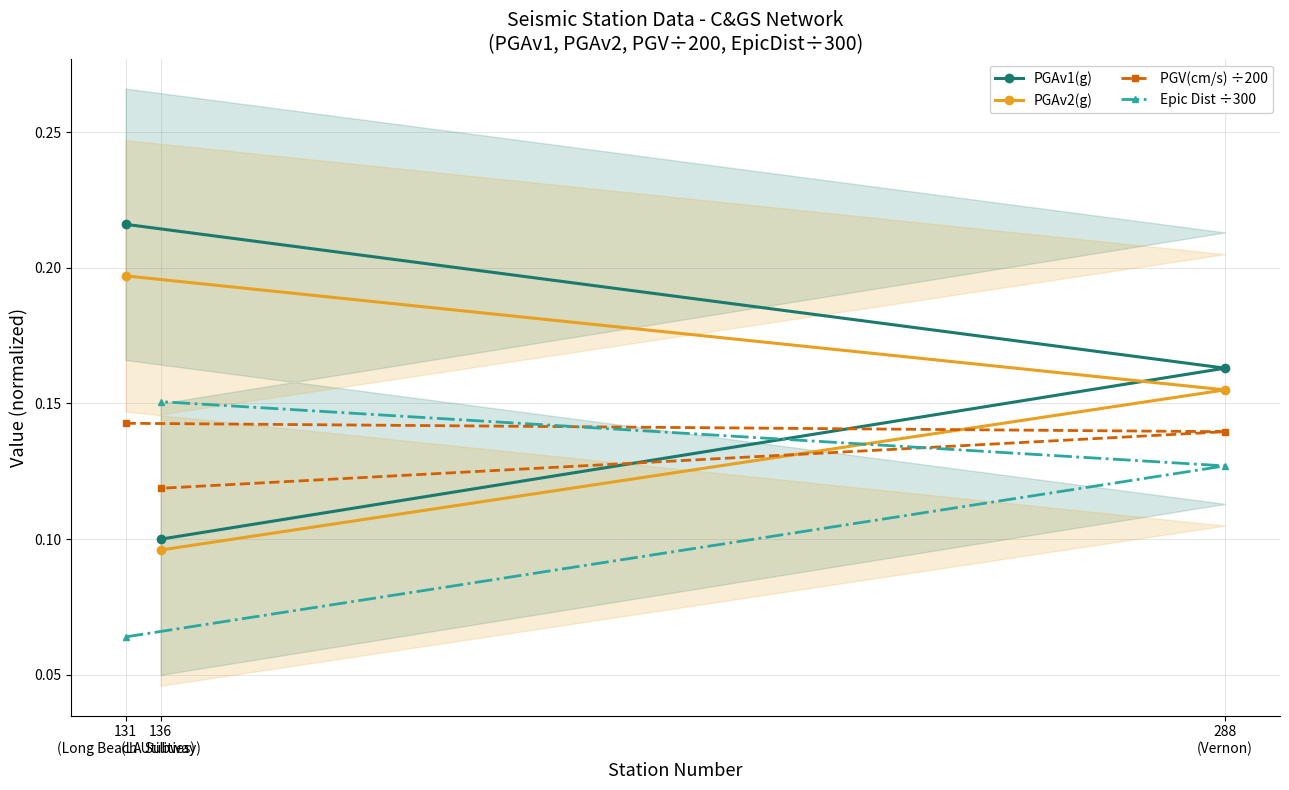

Which series changed the most between 131
(Long Beach Utilities) and 288
(Vernon)?

Epic Dist ÷300